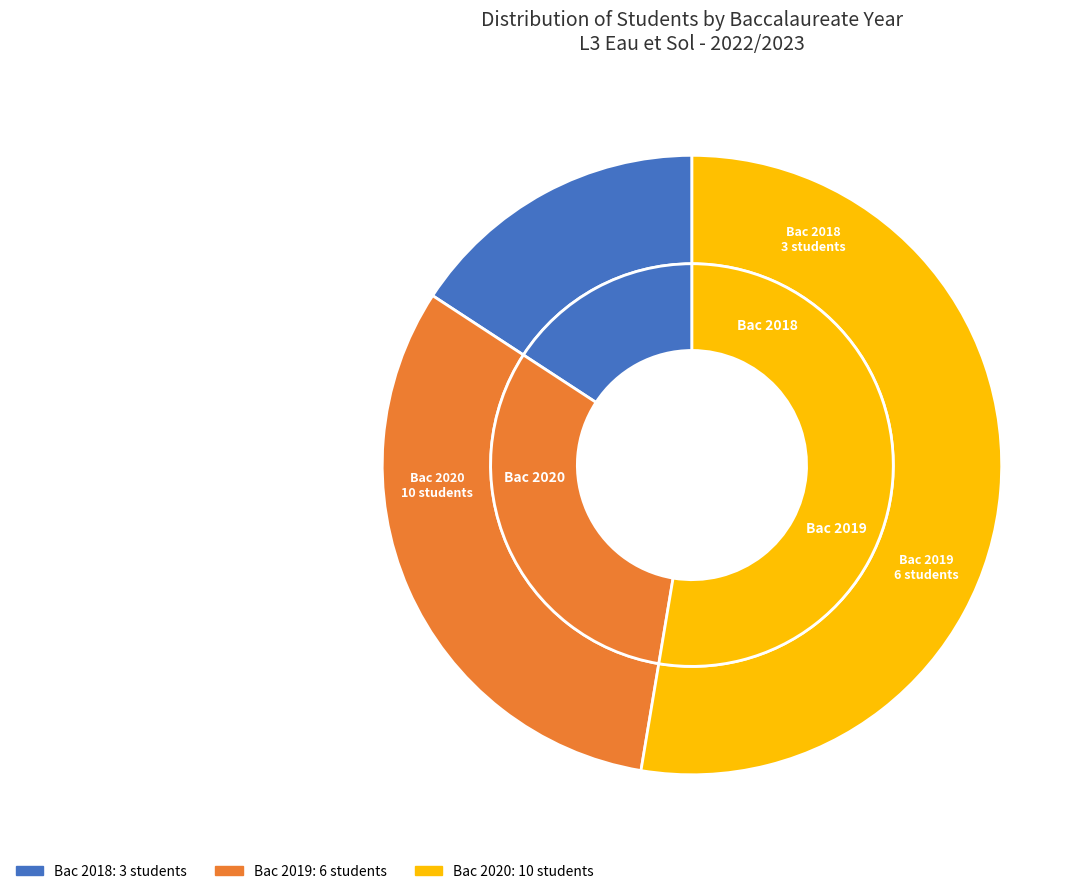

Between 2020 and 2018, which is larger?

2020